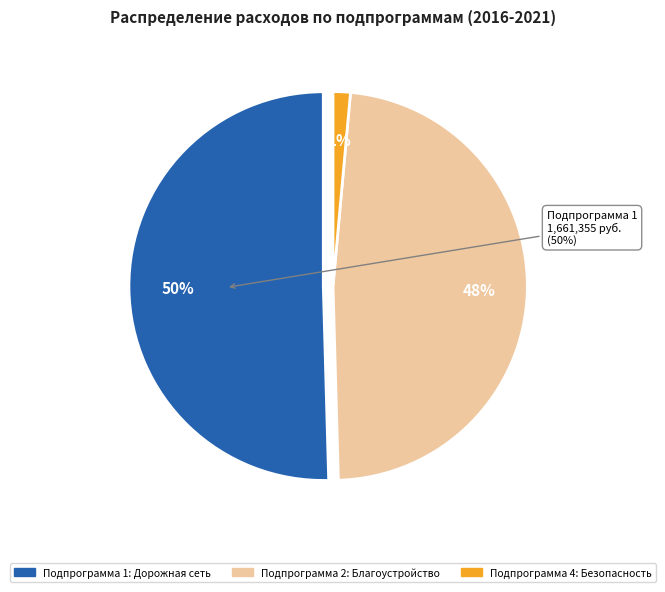

What is the ratio of the value at Подпрограмма 2: Благоустройство территории to the value at Подпрограмма 4: Создание безопасных условий?

33.5